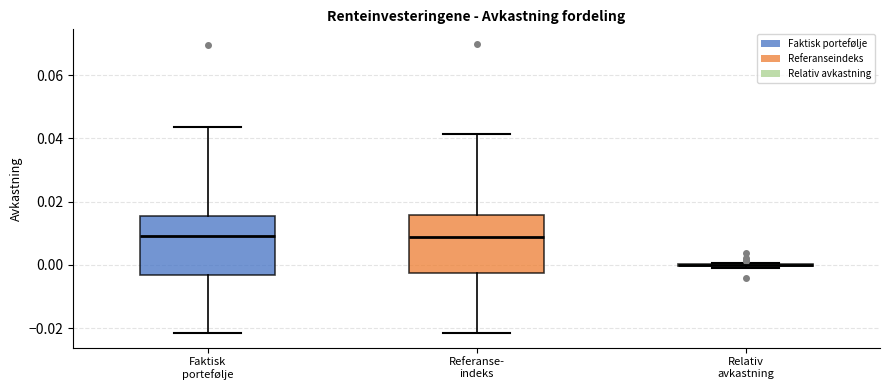

Where does the median line of the box for Faktisk portefølje sit on the y-axis? The values are not printed on the chart, so give them approximately, as read against the axis.

0.010